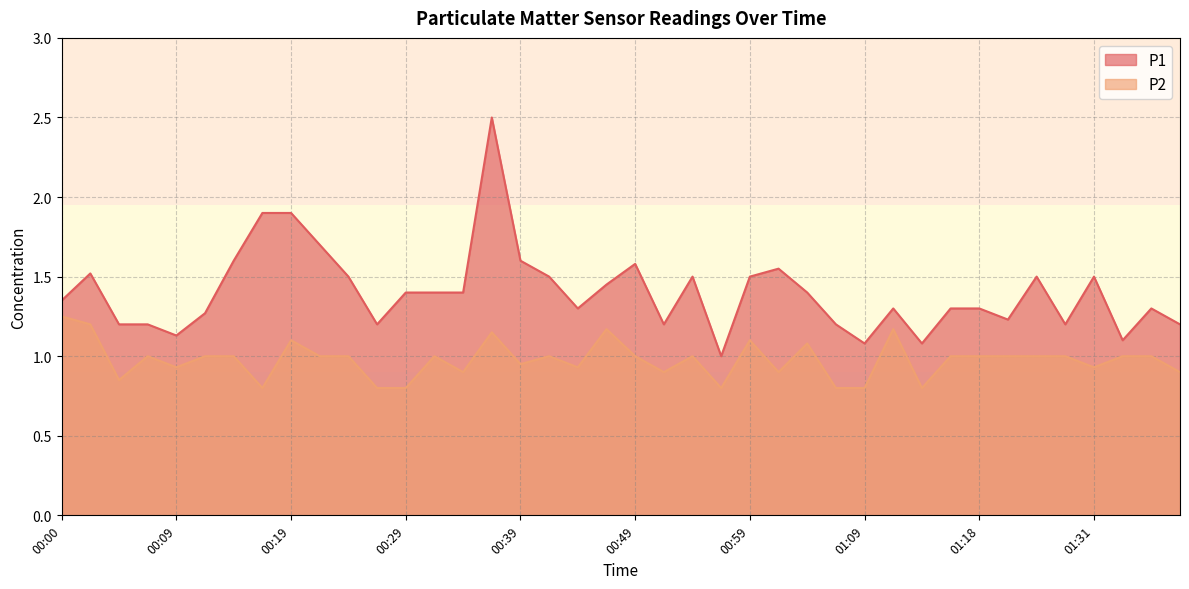

True or false: P1 and P2 cross at least once.

False